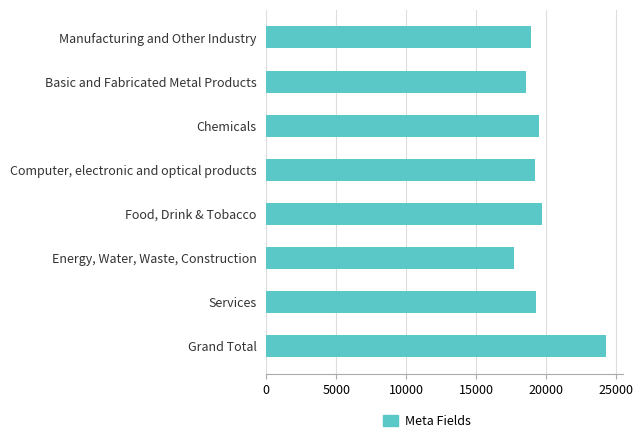

What is the value of the 6th bar from the top?

17734